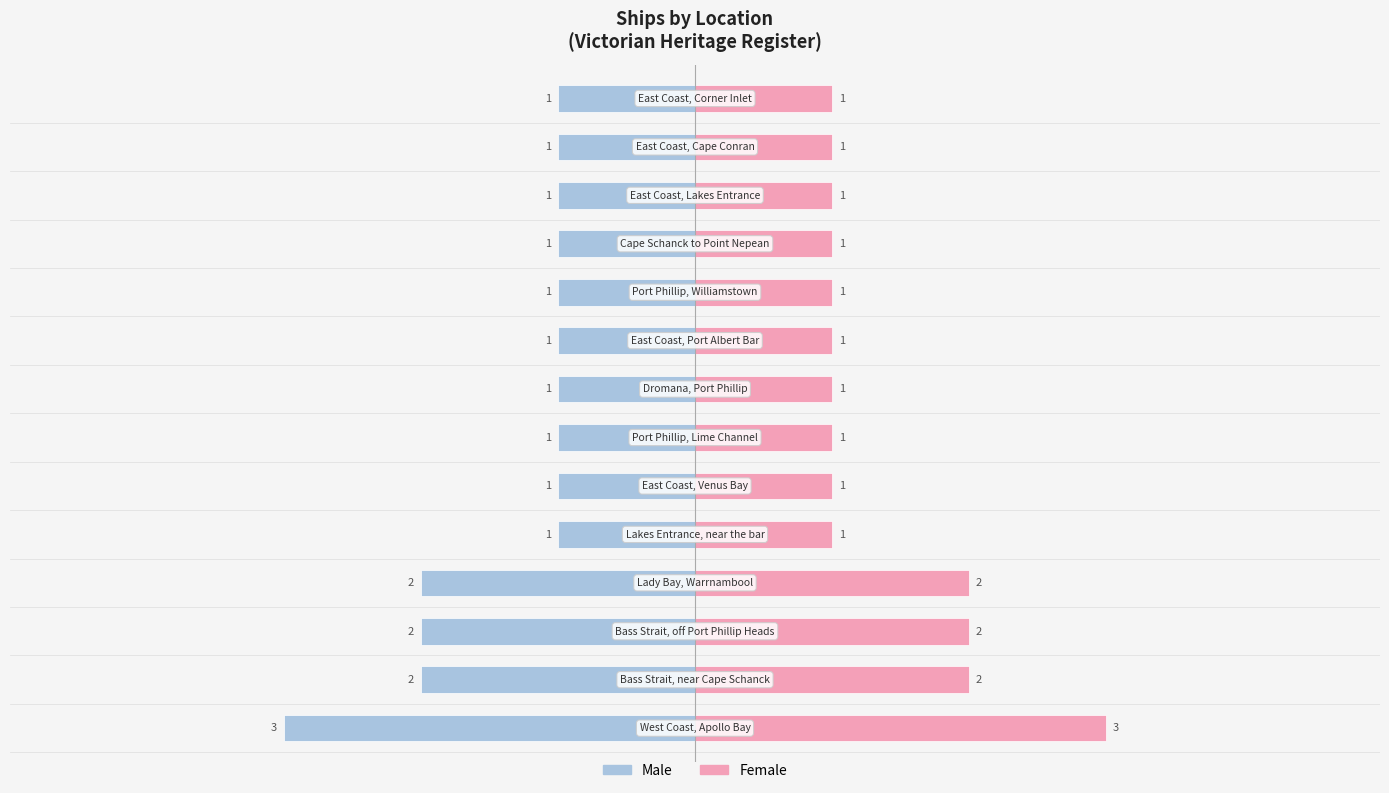

Between 12 and 3, which is larger?

12